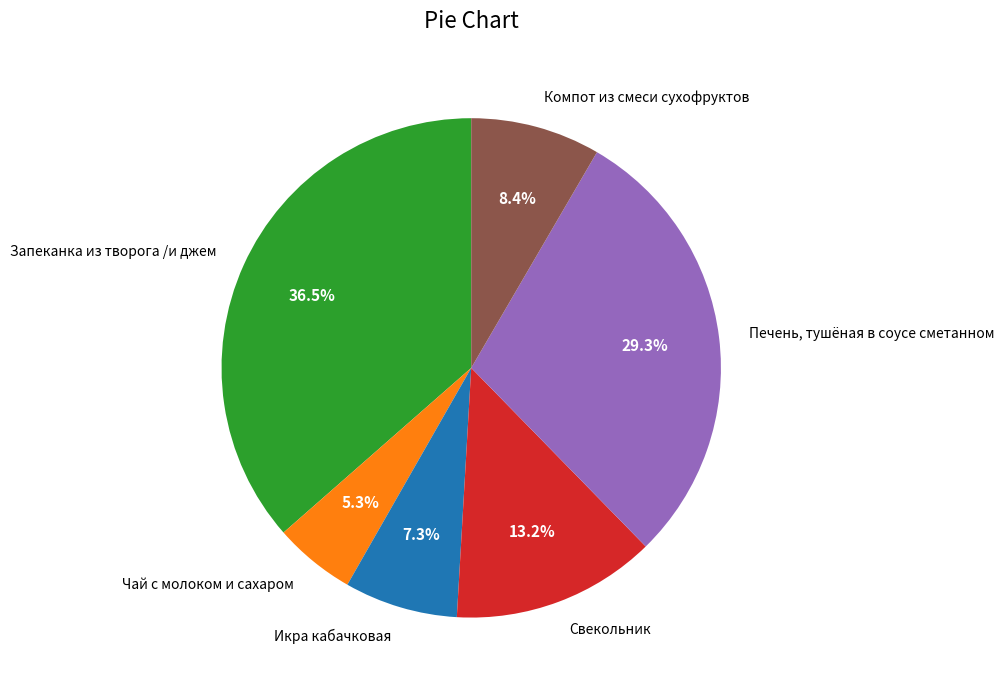

How many segments does this pie chart have?

6